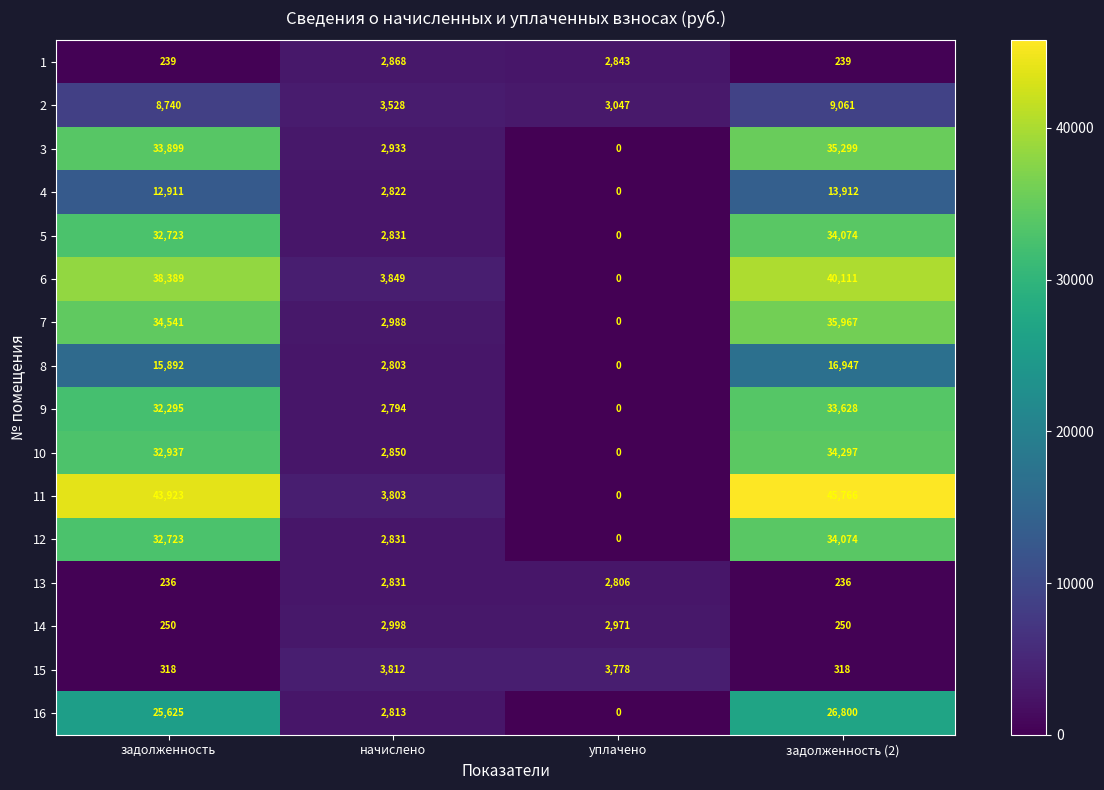

Which series has the largest range (max minus min)?

11